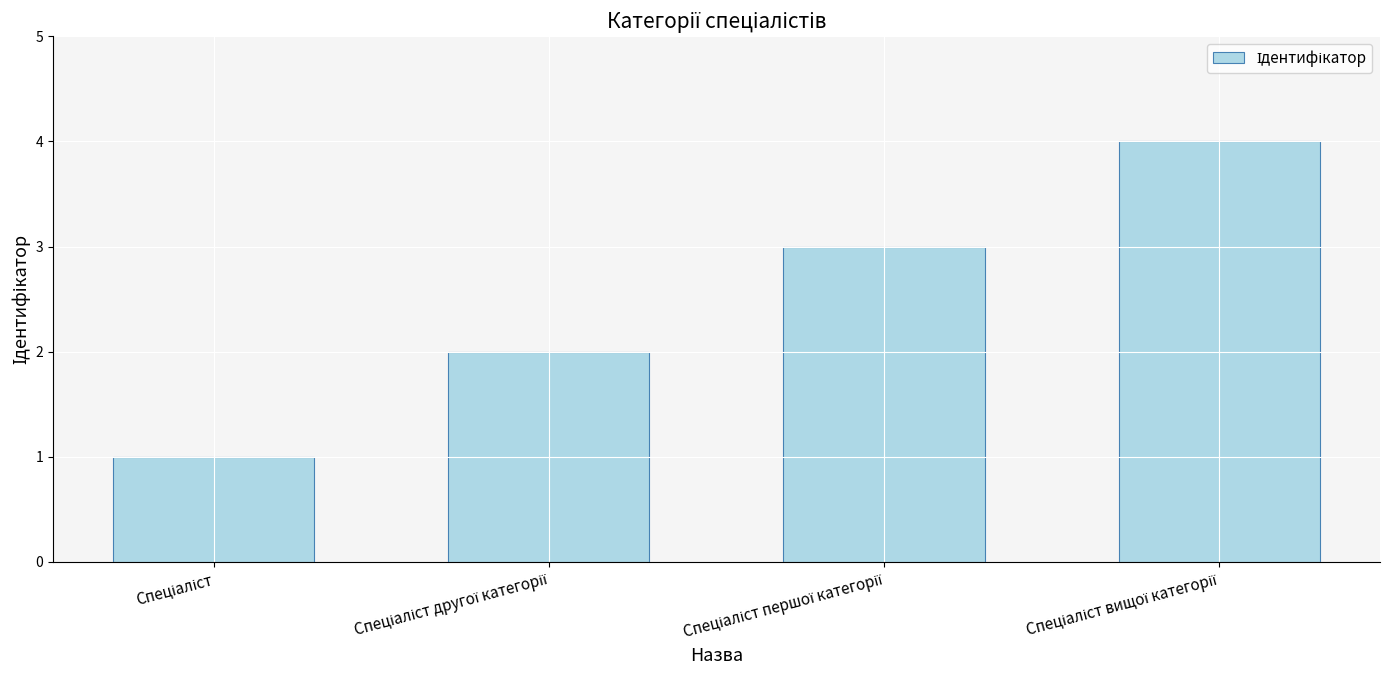

Reading right to left, extract all data points from this chart.

4	3	2	1